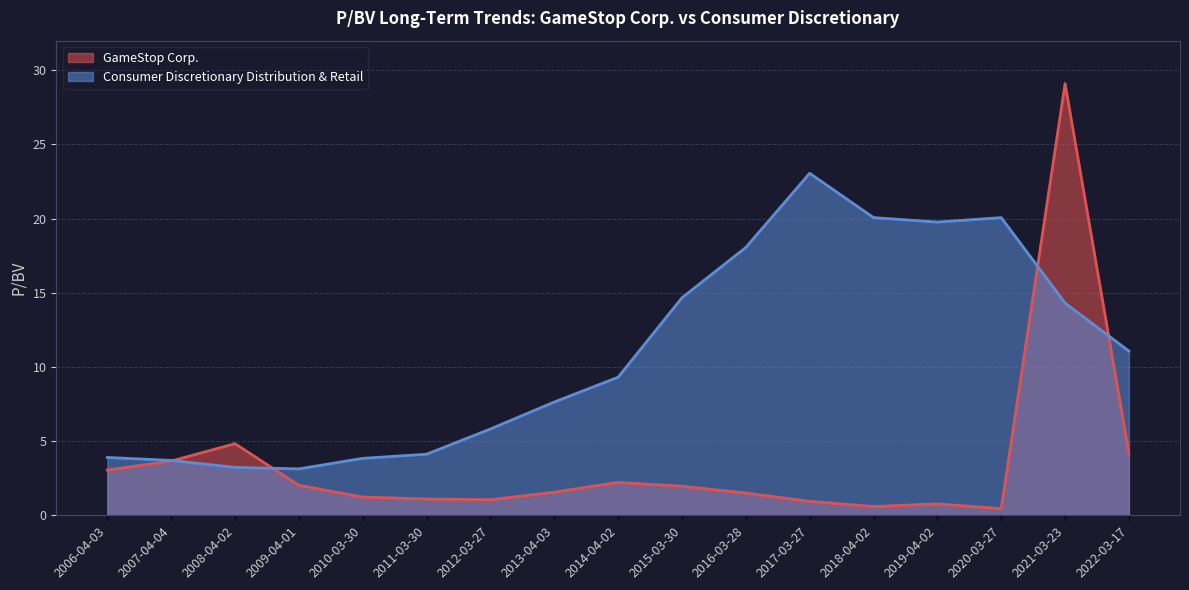

Is it true that Consumer Discretionary Distribution & Retail equals 5.8 at 2012-03-27?

True